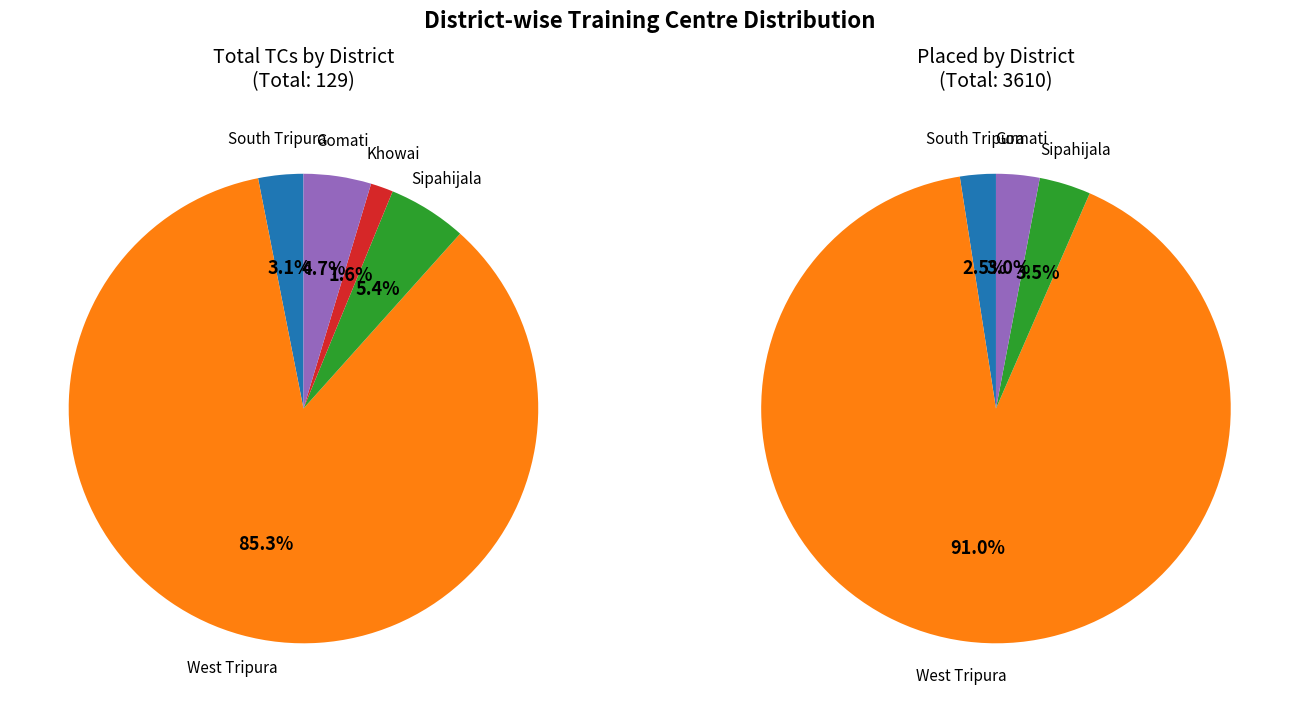

To the nearest percent, what percentage of the pie is South Tripura?

3%